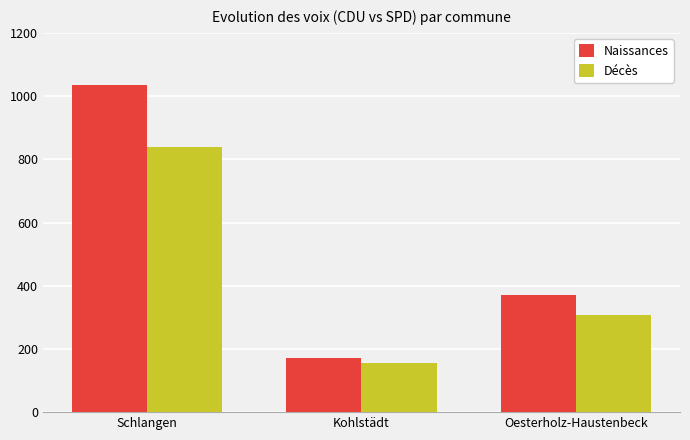

What is the approximate value of Naissances at Kohlstädt, to the nearest 10?

170